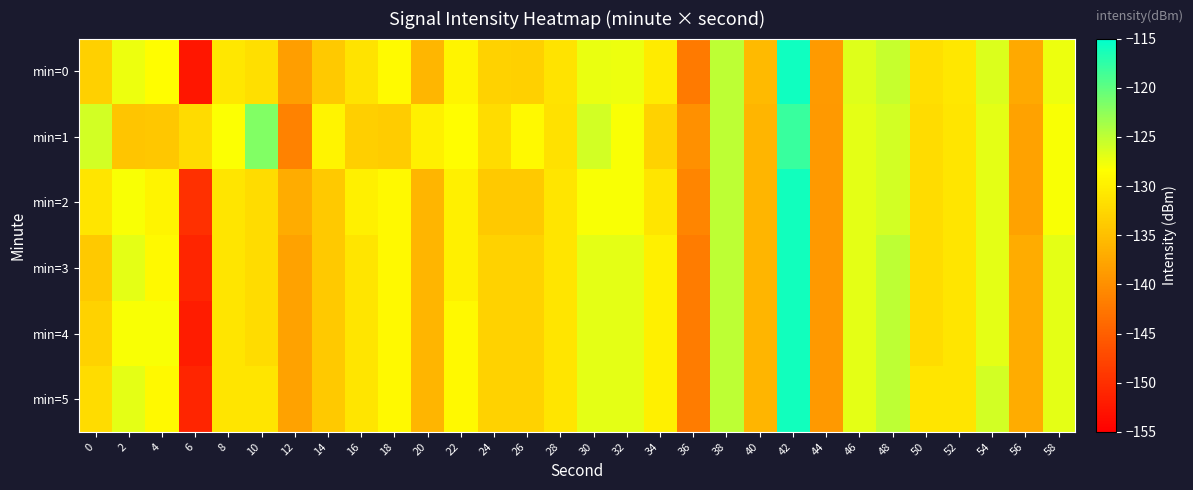

Between 6 and 22, which series saw the biggest shift?

min=0